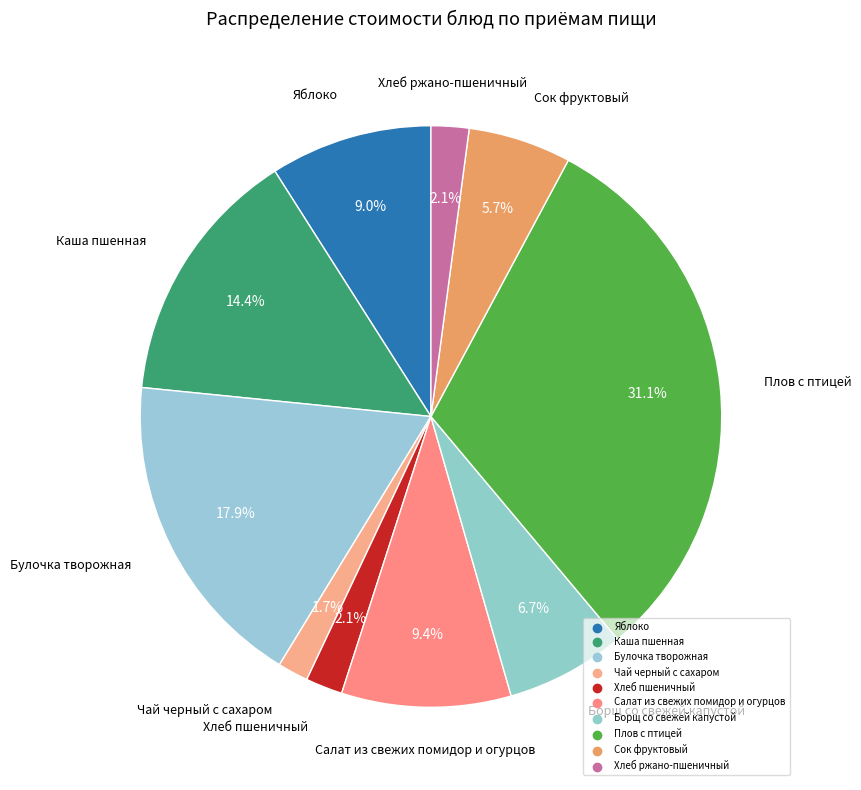

How many slices are in this pie chart?

10